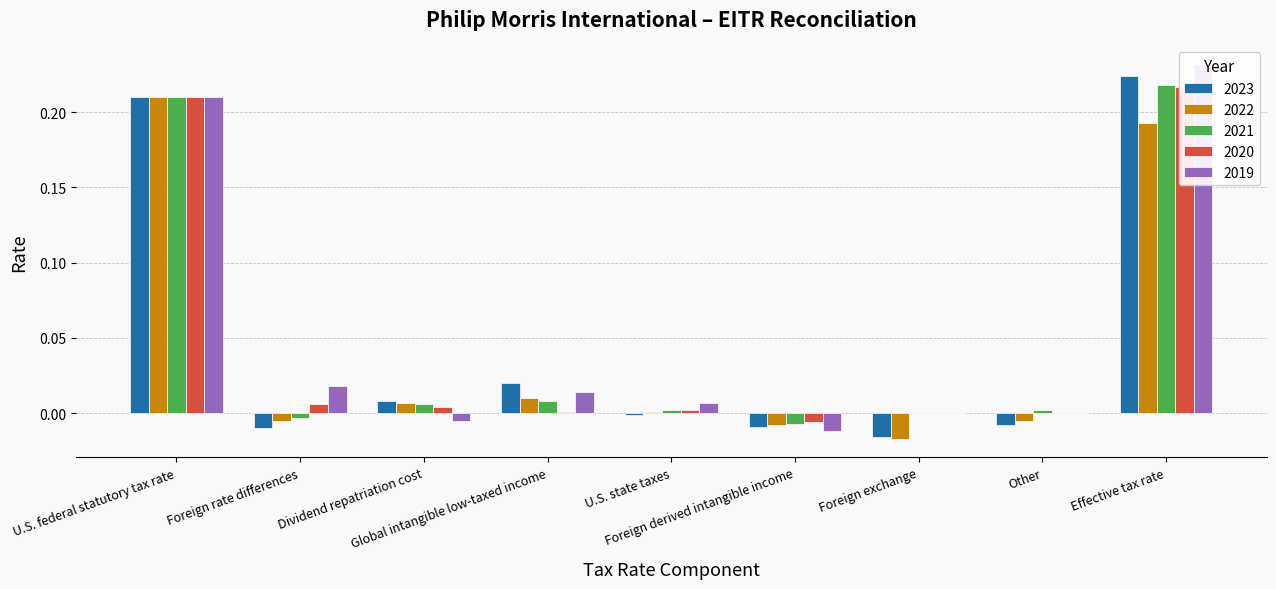

How many values in the 2023 series are below 0?

5